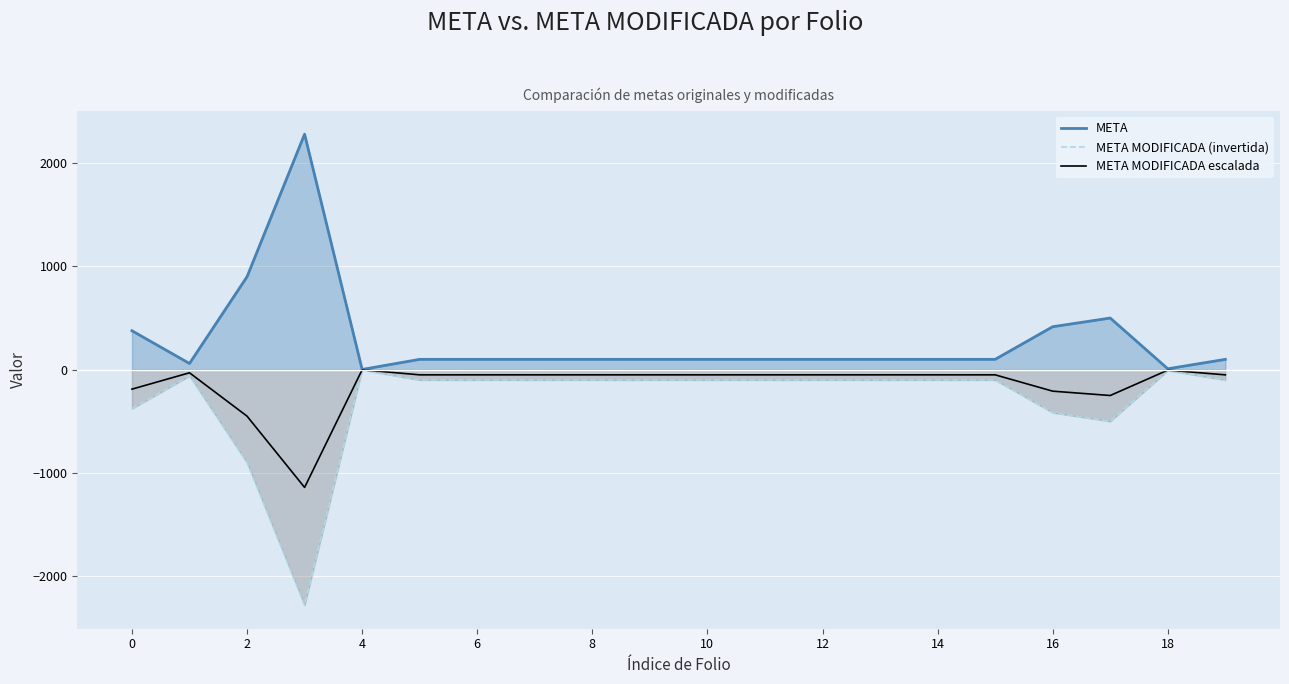

What is the highest value of the META series?

2280.0